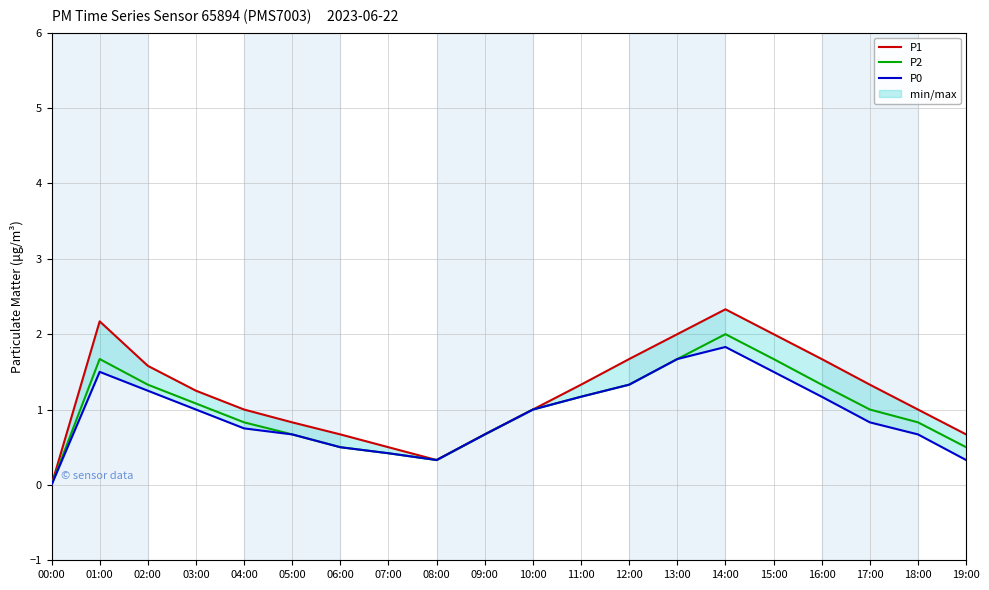

What is the total value across all series at 11:00?

3.7